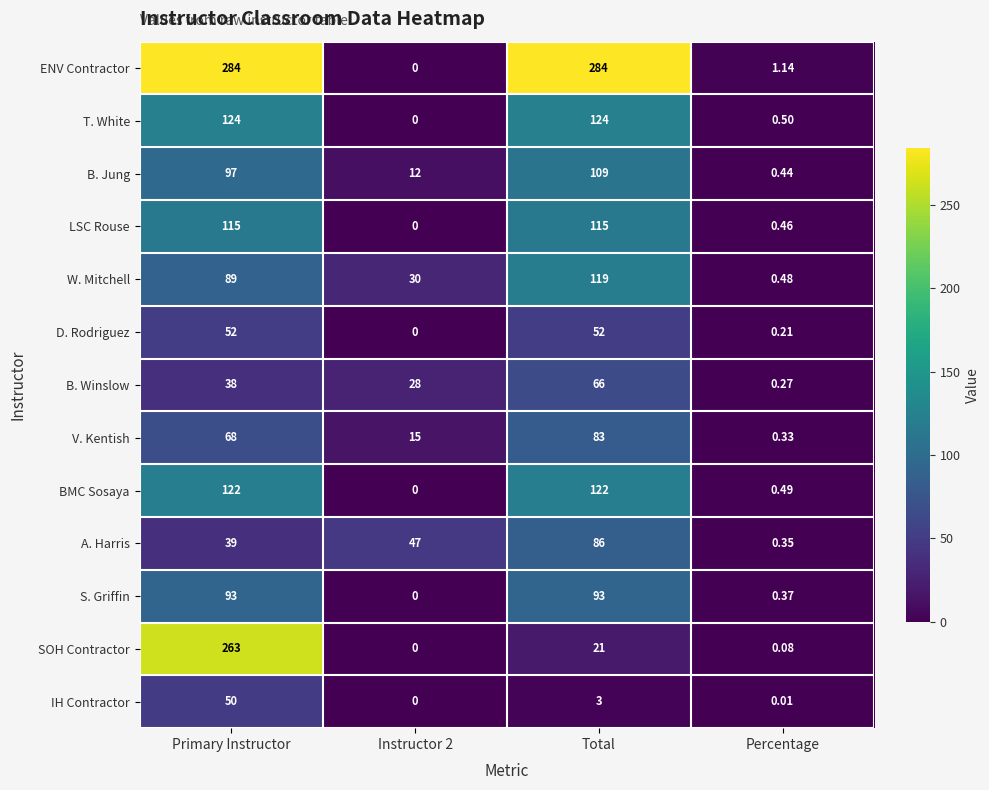

Rank the series at Primary Instructor from highest to lowest value.

ENV Contractor, SOH Contractor, T. White, BMC Sosaya, LSC Rouse, B. Jung, S. Griffin, W. Mitchell, V. Kentish, D. Rodriguez, IH Contractor, A. Harris, B. Winslow